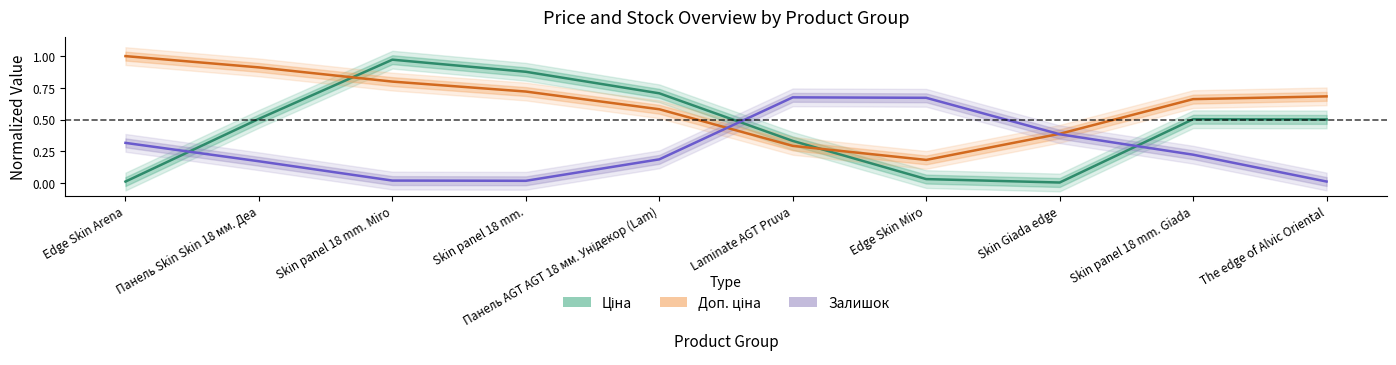

What is the spread (max minus min) of values at Skin panel 18 mm. Giada?

0.4